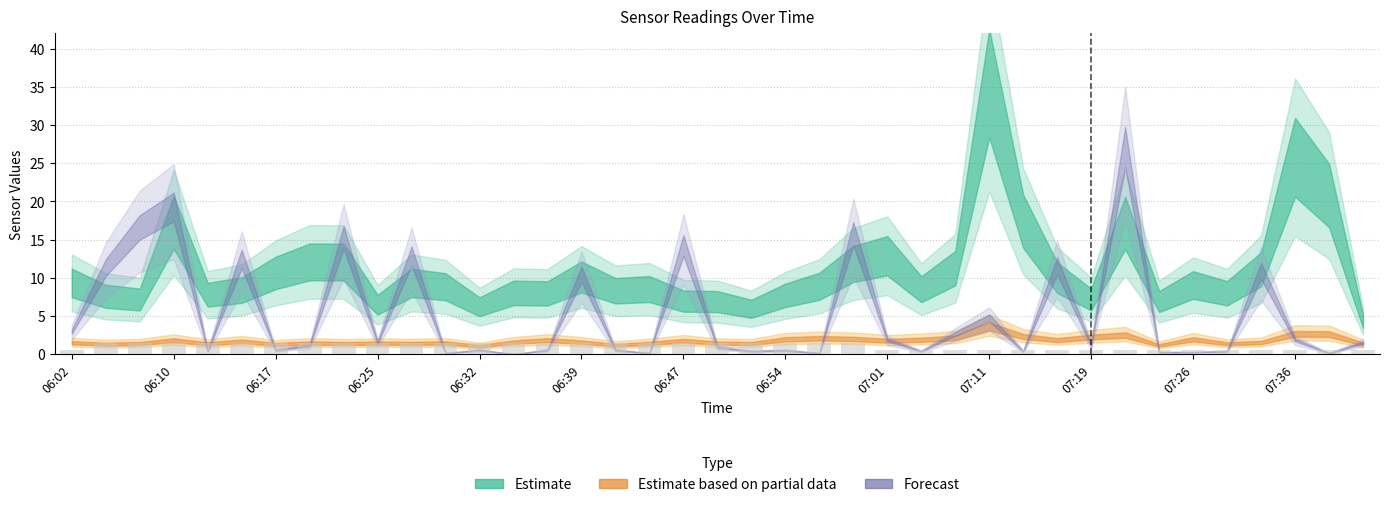

What is the value of the 6th bar from the left?

1.5